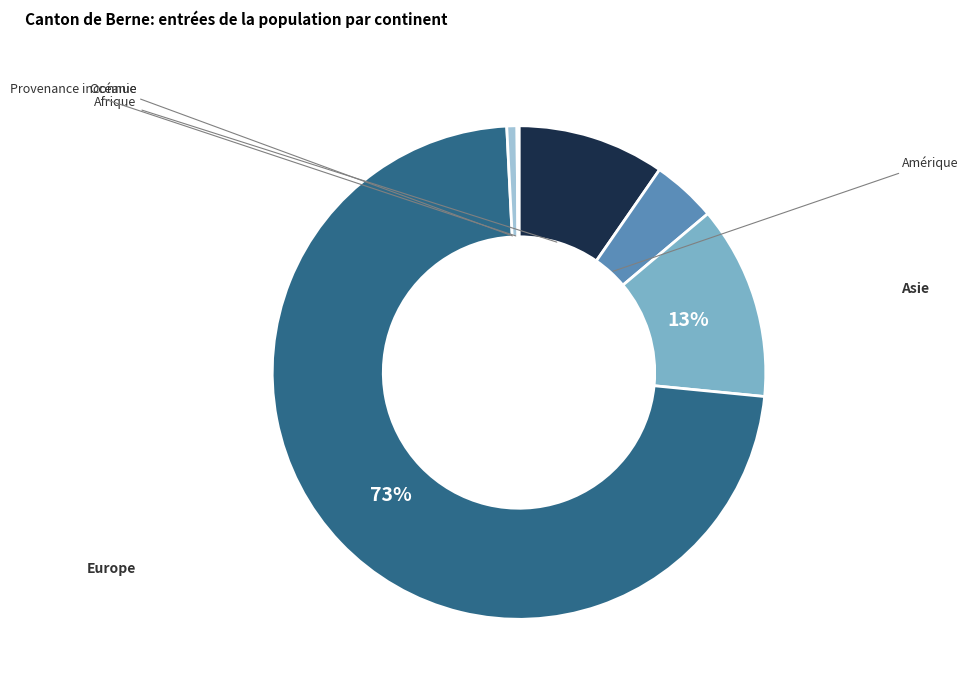

Combined, do Océanie and Afrique account for over 50%?

No